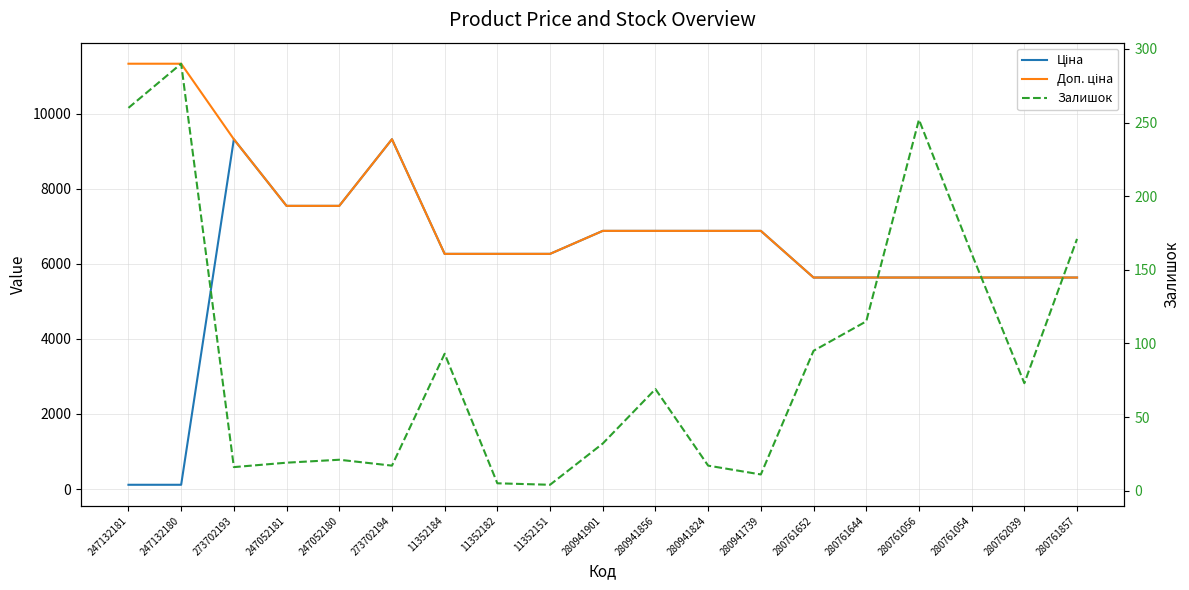

Rank the series at 11352184 from highest to lowest value.

Ціна, Доп. ціна, Залишок